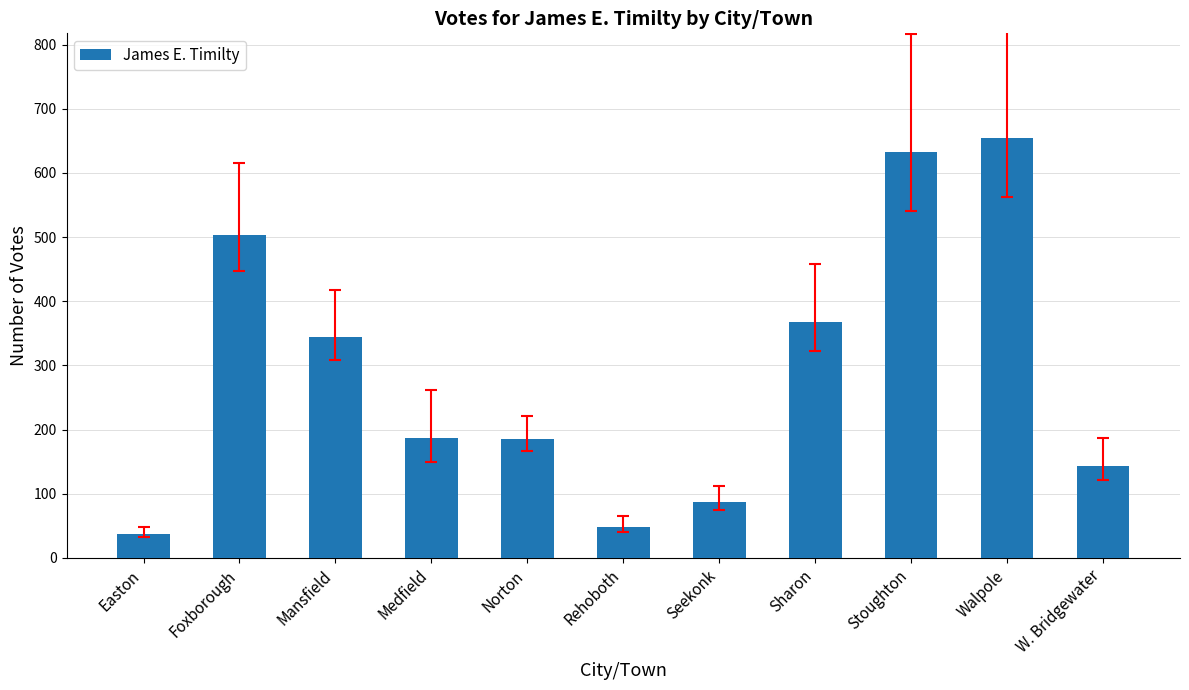

What is the greatest value displayed?

654